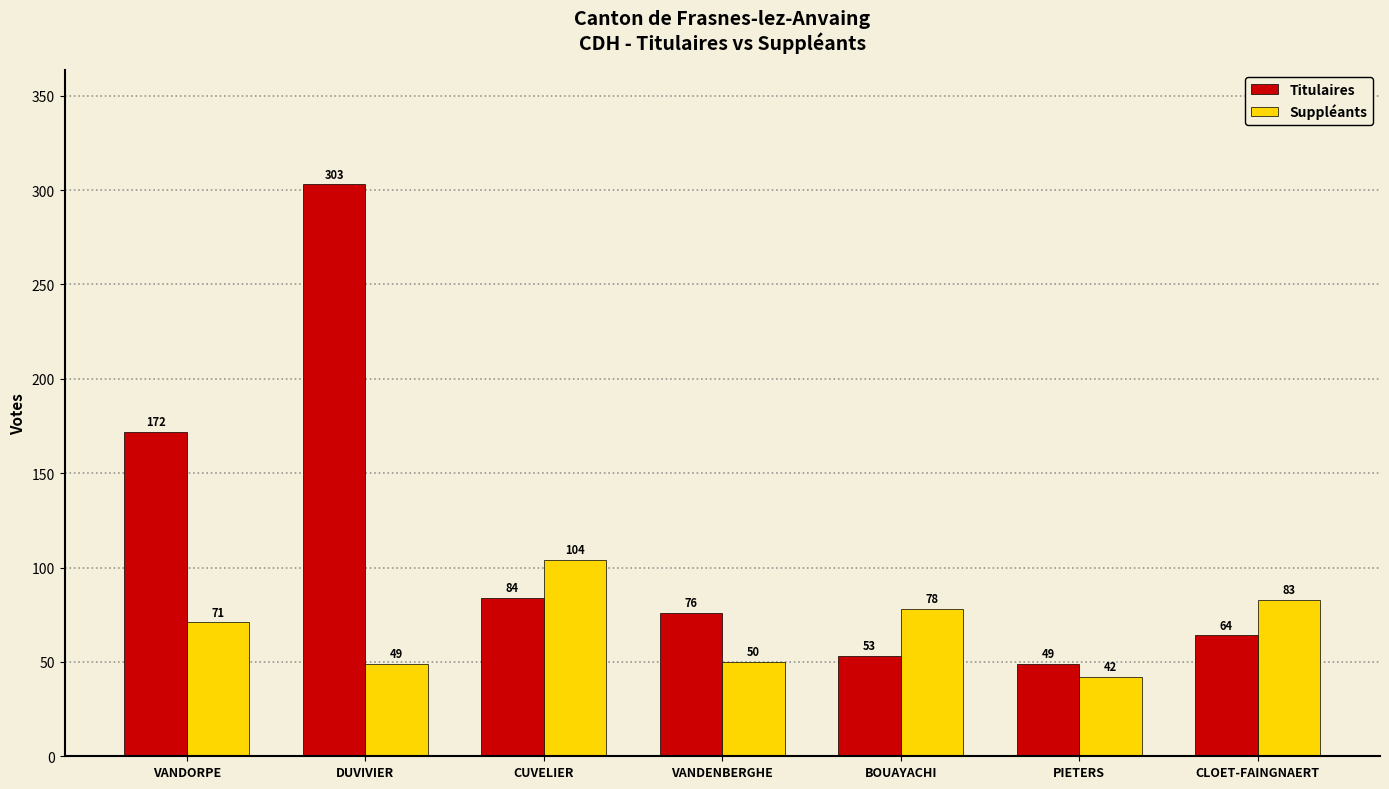

What is the difference between the Titulaires values at BOUAYACHI and CLOET-FAINGNAERT?

11